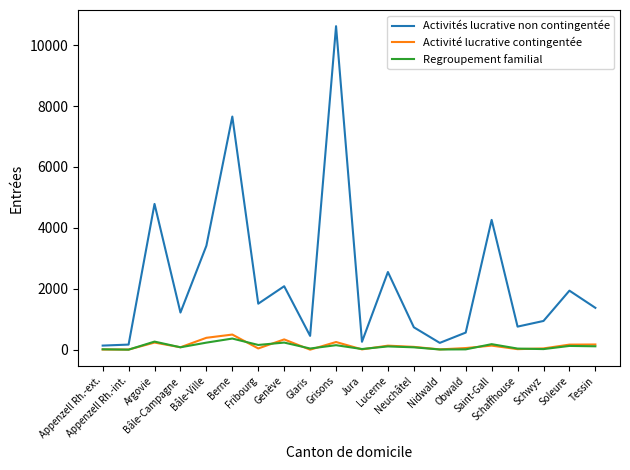

Which category has the highest value across all series?

Grisons